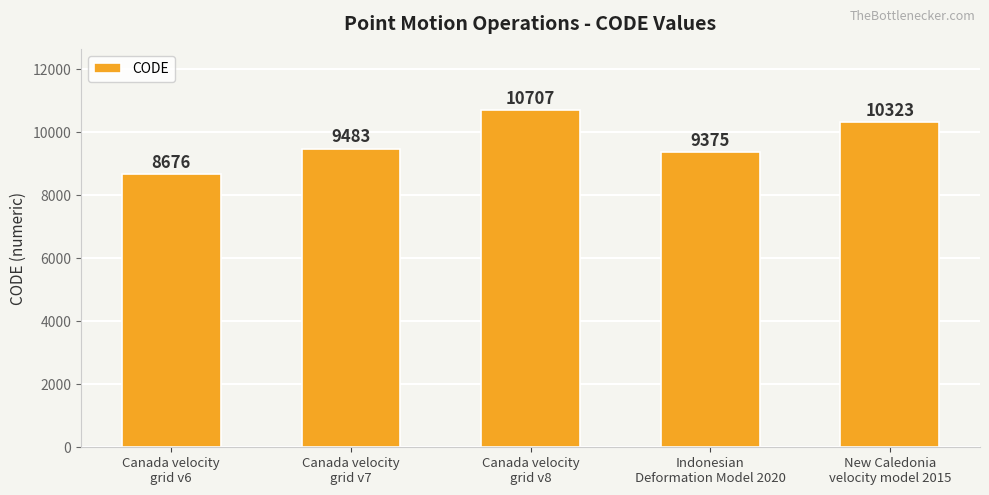

What is the difference between the maximum and minimum values?

2031